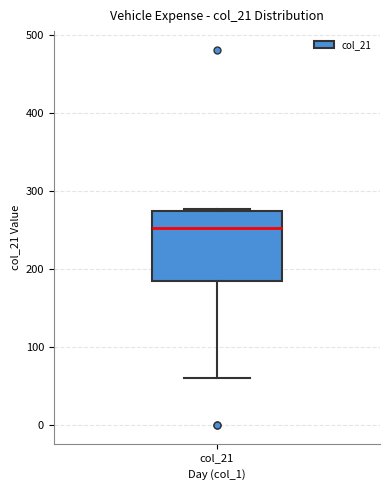

Transcribe this box plot: give where the median line is, the range the box spans, and where the two whiskers end, as read against the y-axis. The values are not printed on the chart, so give them approximately, as read against the axis.

median 250, box 180 to 270, whiskers 60 to 280